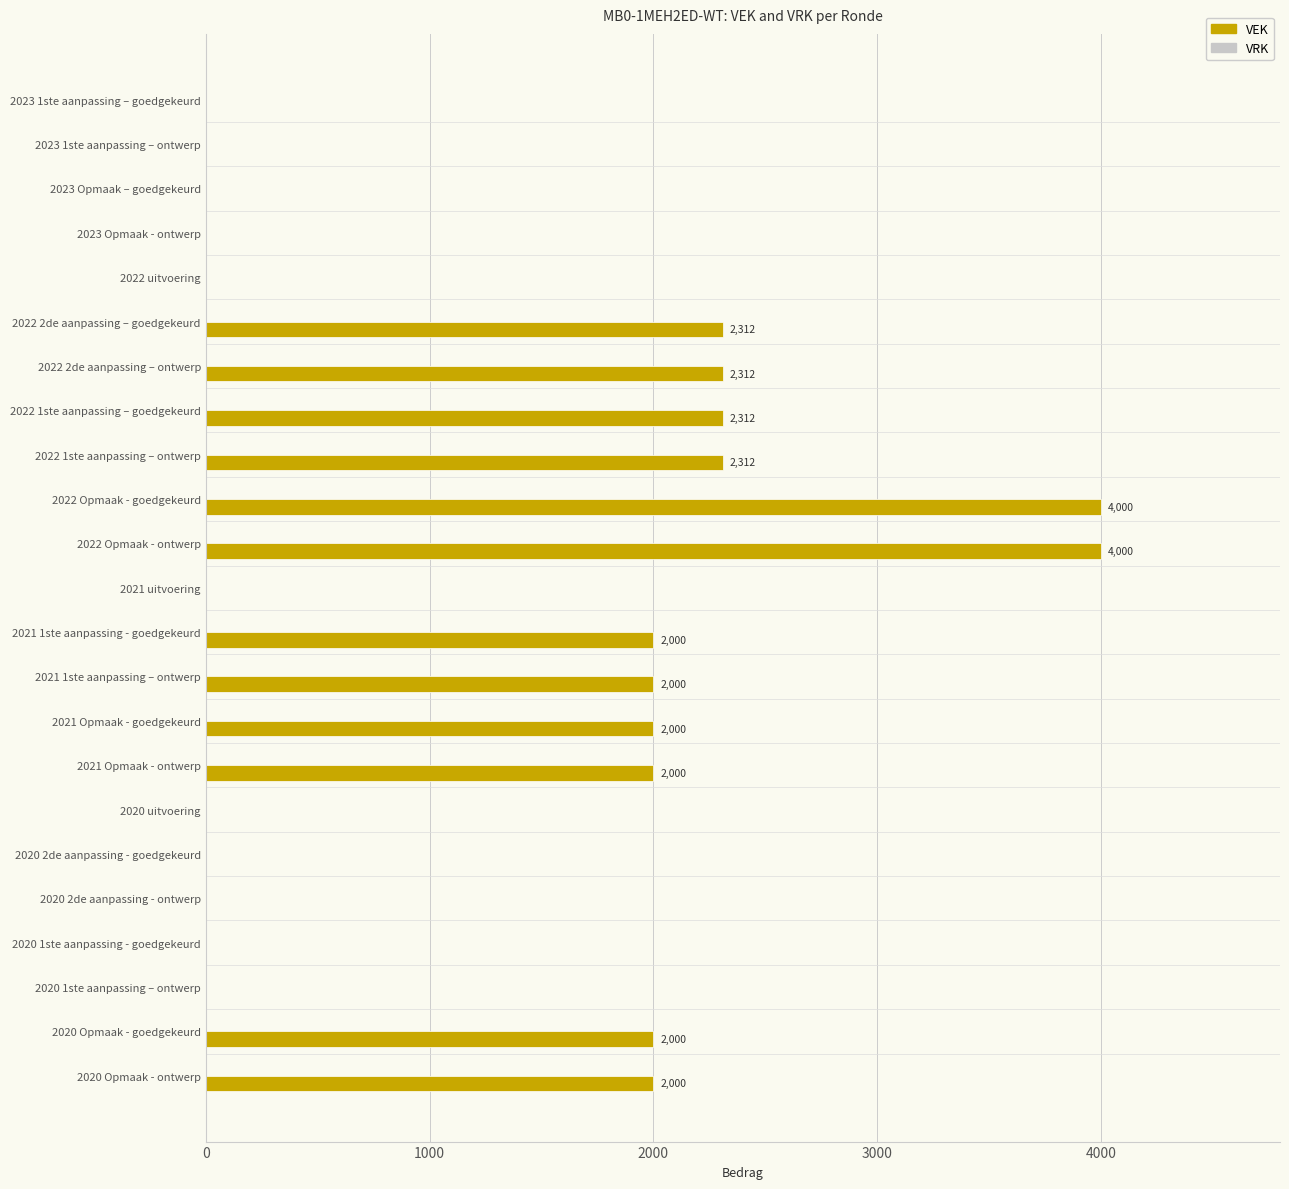

Reading bottom to top, transcribe all the data shown in this chart.

2020 Opmaak - ontwerp=2000	2020 Opmaak - goedgekeurd=2000	2020 1ste aanpassing – ontwerp=0	2020 1ste aanpassing - goedgekeurd=0	2020 2de aanpassing - ontwerp=0	2020 2de aanpassing - goedgekeurd=0	2020 uitvoering=0	2021 Opmaak - ontwerp=2000	2021 Opmaak - goedgekeurd=2000	2021 1ste aanpassing – ontwerp=2000	2021 1ste aanpassing - goedgekeurd=2000	2021 uitvoering=0	2022 Opmaak - ontwerp=4000	2022 Opmaak - goedgekeurd=4000	2022 1ste aanpassing – ontwerp=2312	2022 1ste aanpassing – goedgekeurd=2312	2022 2de aanpassing – ontwerp=2312	2022 2de aanpassing – goedgekeurd=2312	2022 uitvoering=0	2023 Opmaak - ontwerp=0	2023 Opmaak – goedgekeurd=0	2023 1ste aanpassing – ontwerp=0	2023 1ste aanpassing – goedgekeurd=0